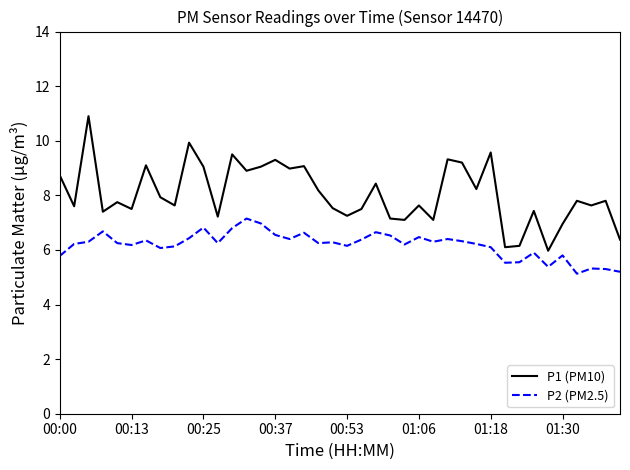

Count the number of categories in the chart.

40